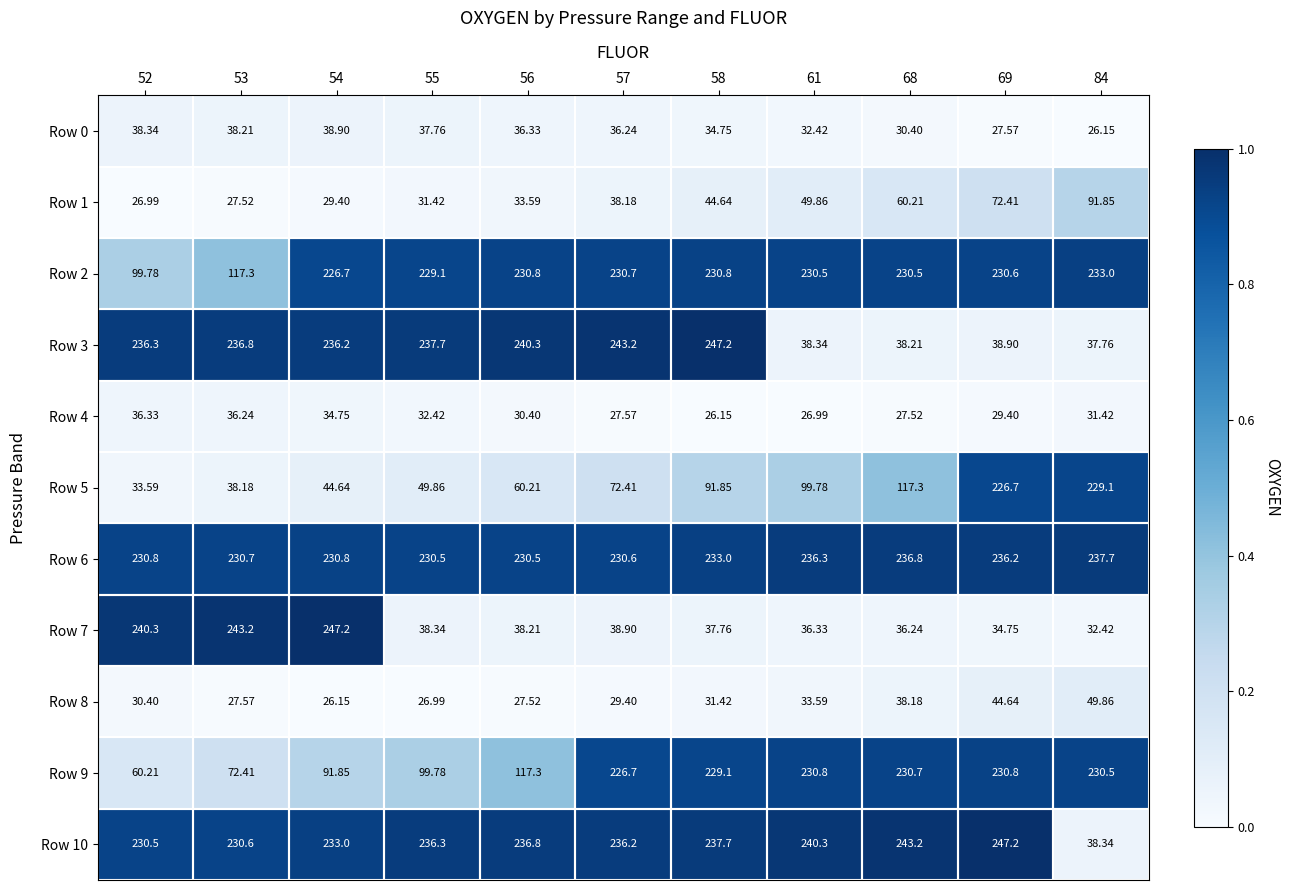

What is the difference between the highest and lowest values at 52?

213.3